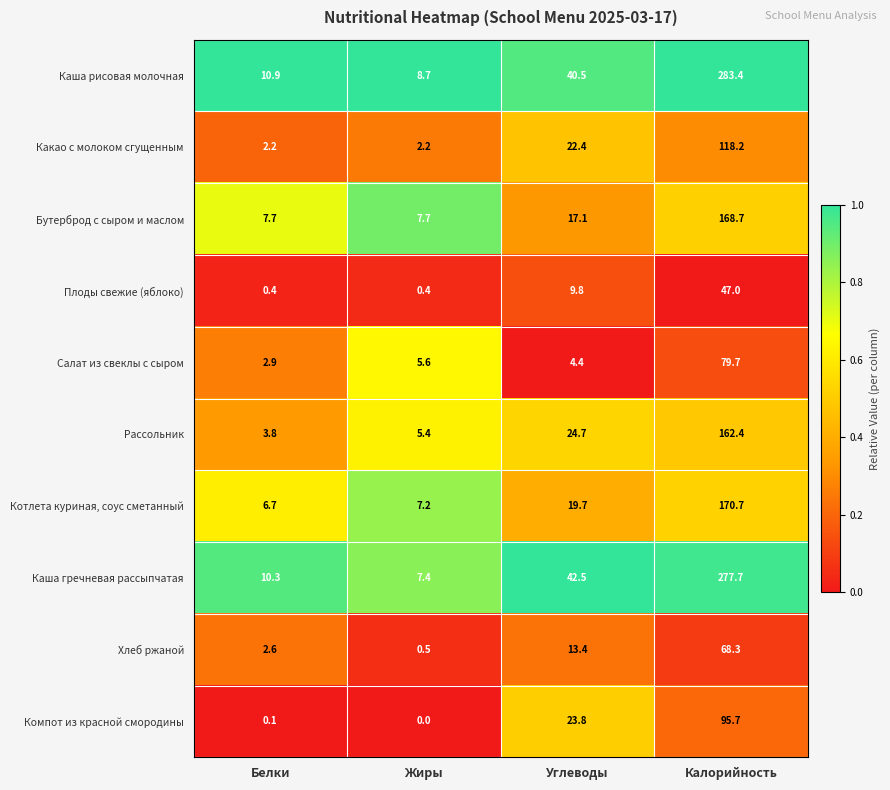

The value of Плоды свежие (яблоко) at Жиры is 0.4. True or false?

True